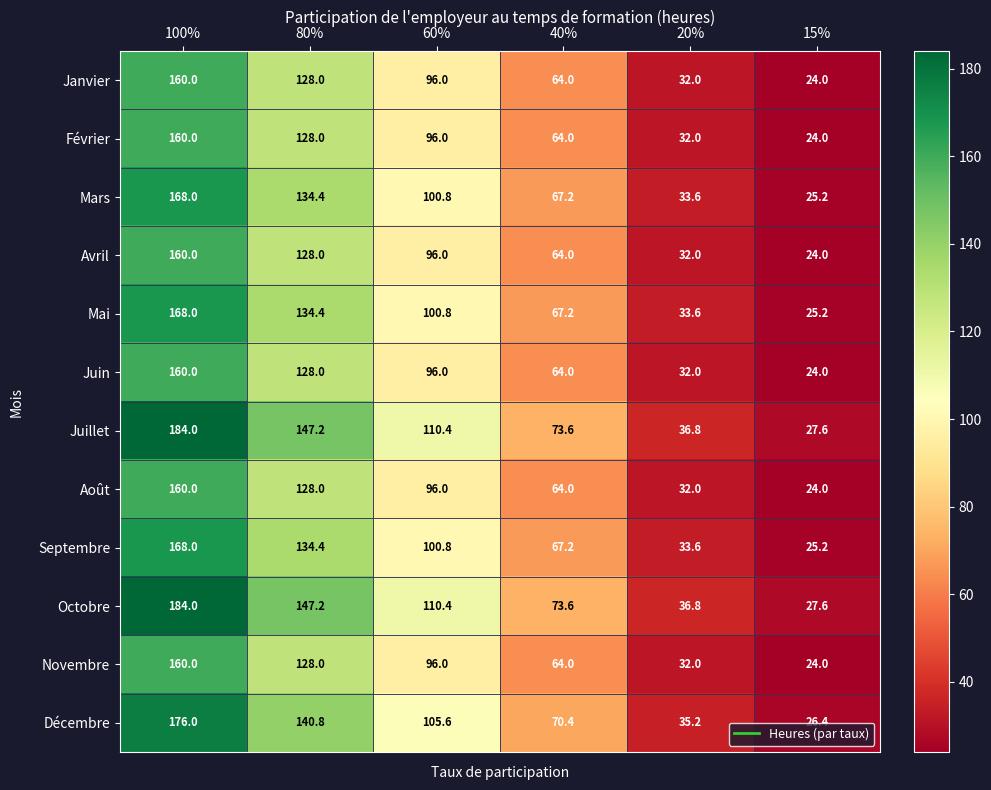

What is the total value across all series at 20%?

401.6